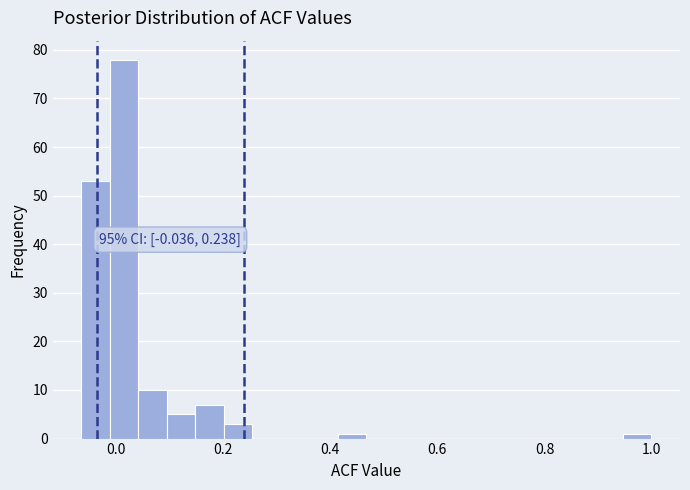

Around what value on the x-axis is the tallest bar? Give the approximate position of its centre, as read against the axis.

0.02